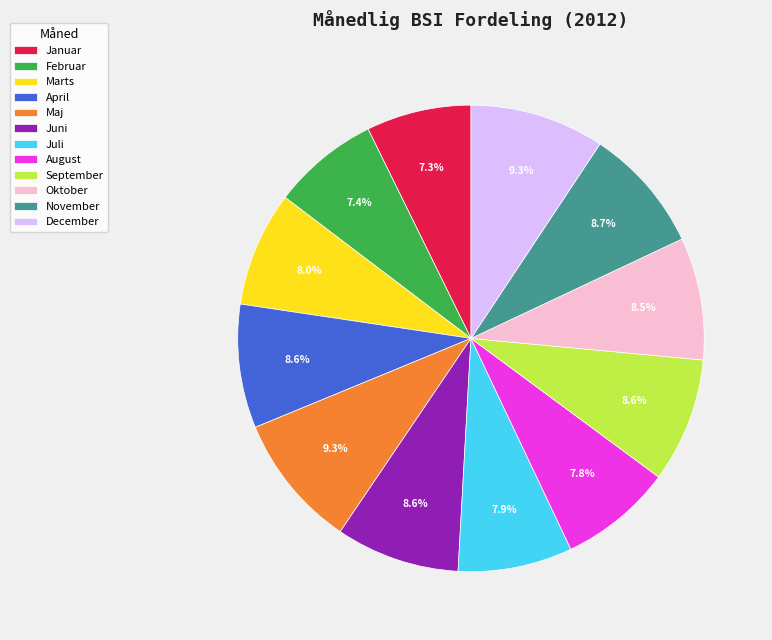

To the nearest percent, what portion does Februar represent?

7%